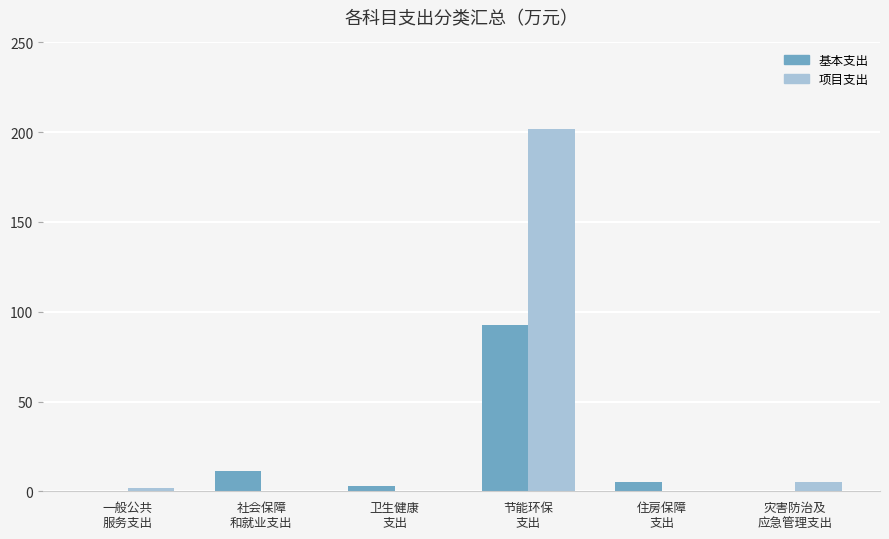

True or false: 项目支出 has a value of 202.0 at 节能环保
支出.

True